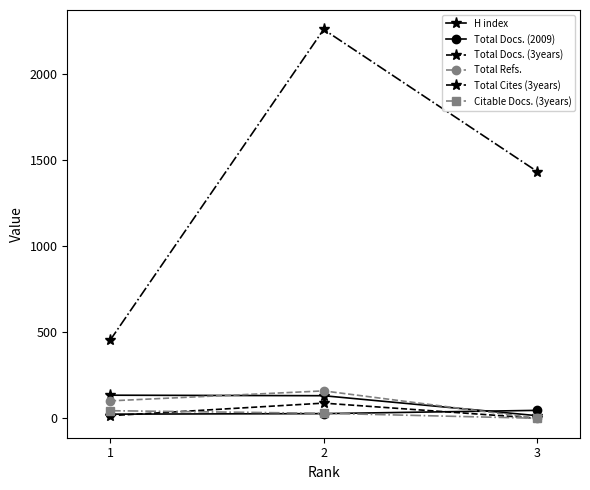

At how many categories does at least one series exceed 508?

2